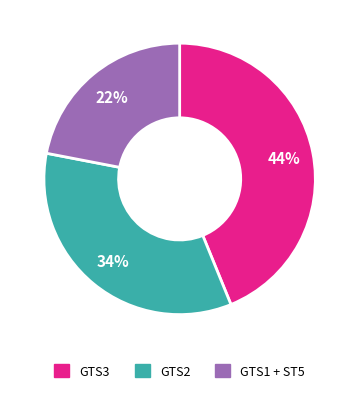

Is there any slice that represents more than half of the pie?

No